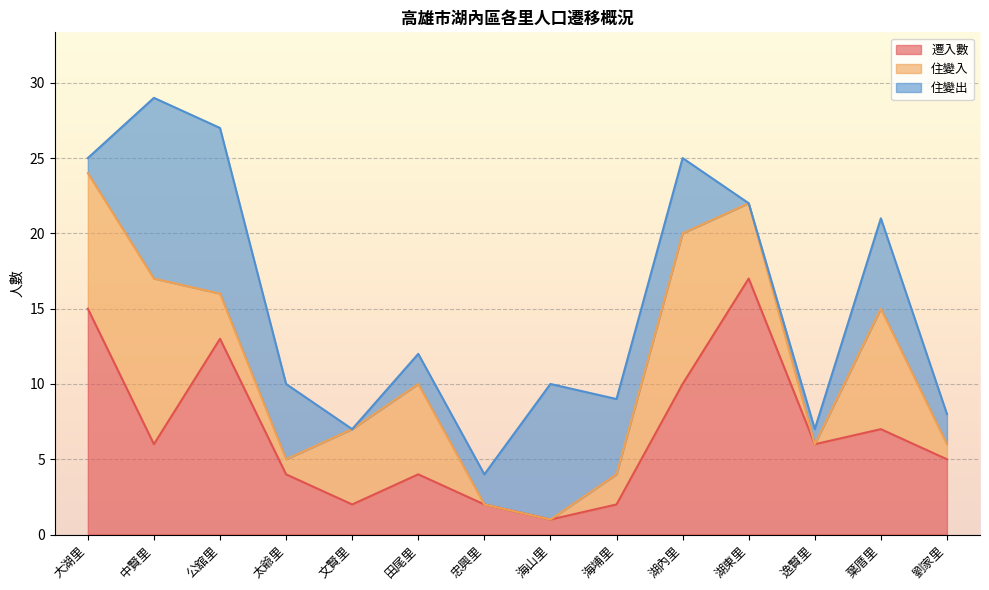

Reading left to right, transcribe all the data shown in this chart.

遷入數: 15	6	13	4	2	4	2	1	2	10	17	6	7	5
住變入: 9	11	3	1	5	6	0	0	2	10	5	0	8	1
住變出: 1	12	11	5	0	2	2	9	5	5	0	1	6	2